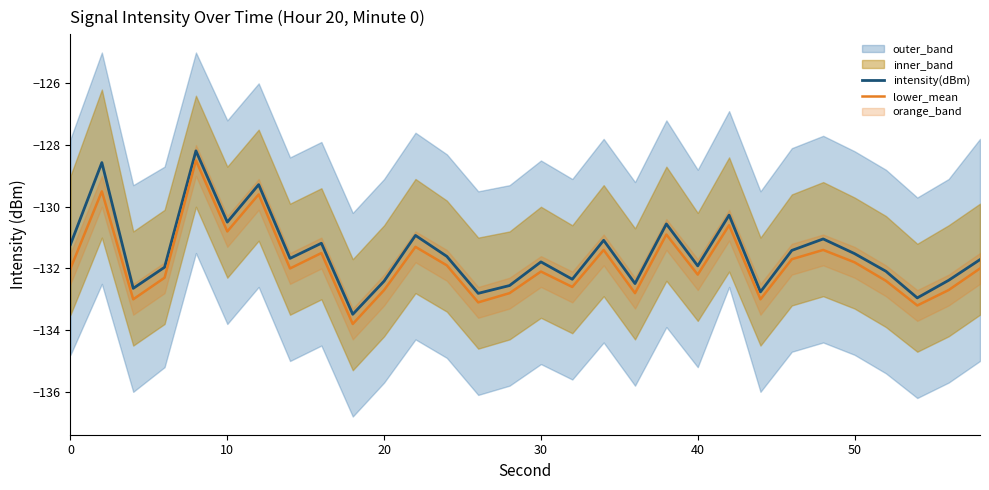

True or false: intensity(dBm) has a value of -228.6 at 0.

False